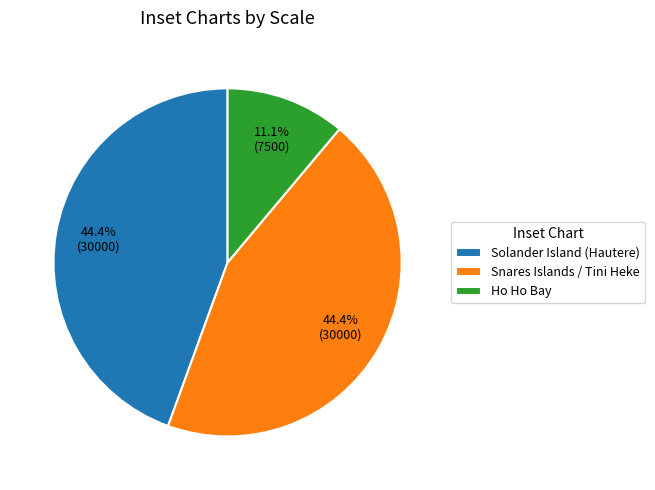

Is it true that Ho Ho Bay is 26% of the pie?

False